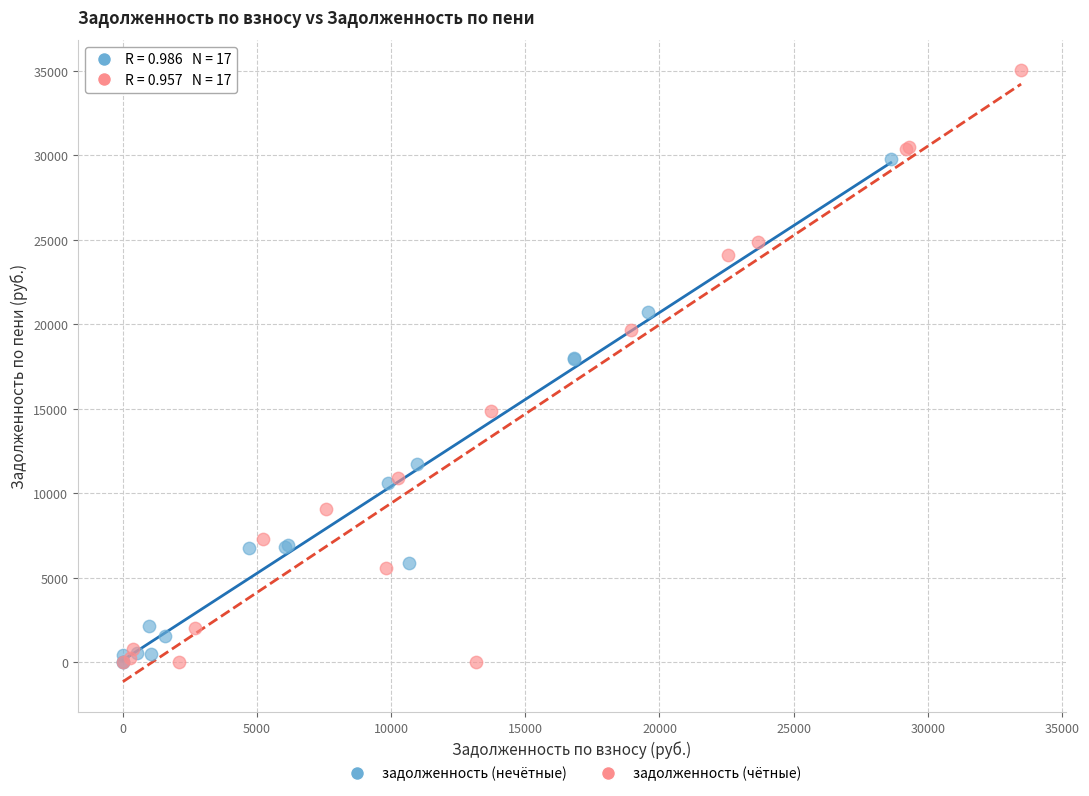

Which series has the largest Y range (max minus min)?

задолженность (чётные)